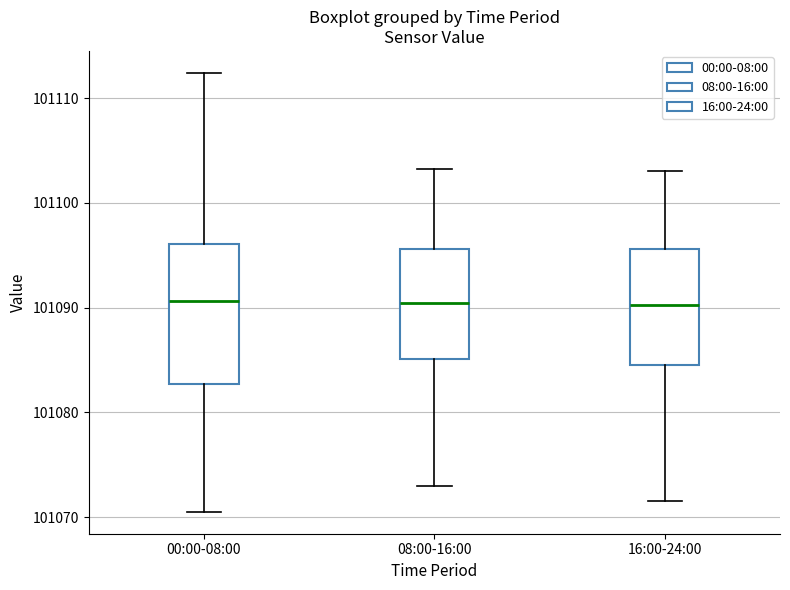

Comparing the boxes themselves (not the whiskers), which one is the tallest?

00:00-08:00